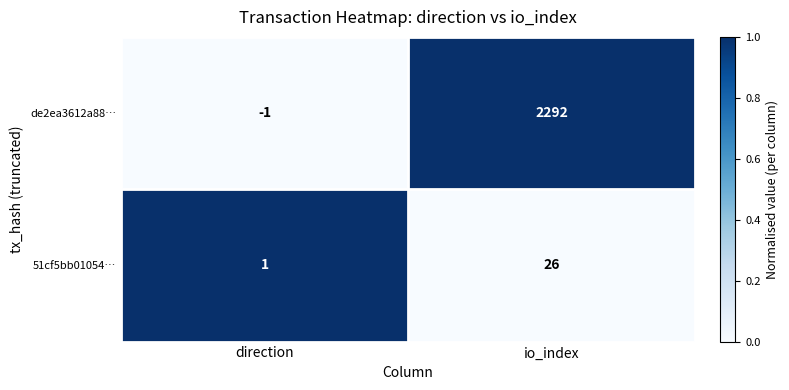

How many positive values does the de2ea3612a88… series have?

1